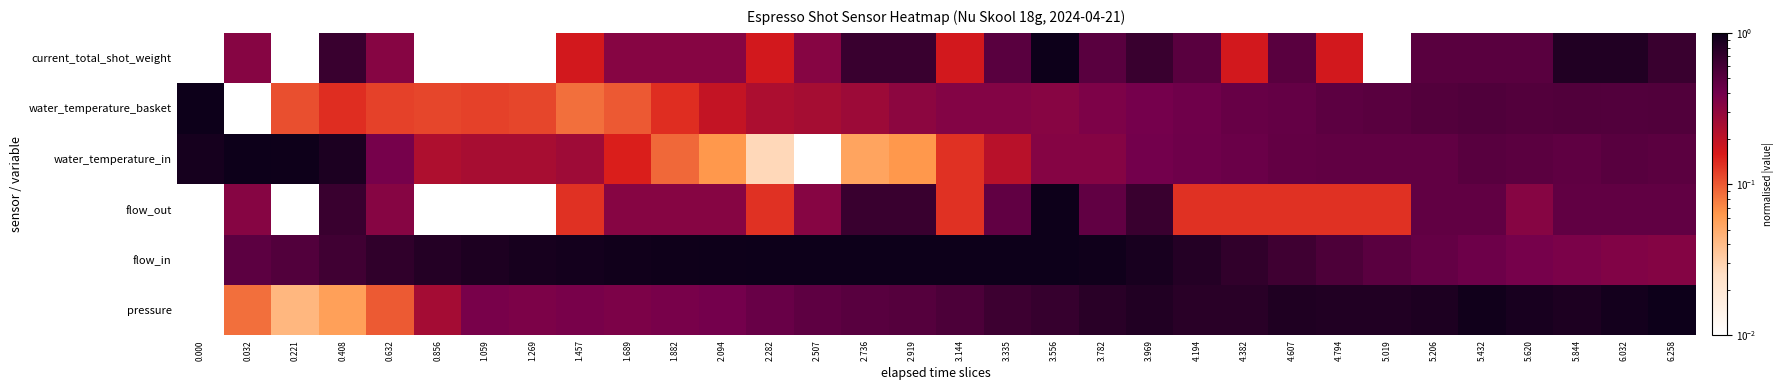

What is the difference between the highest and lowest values at 1.059?

0.9